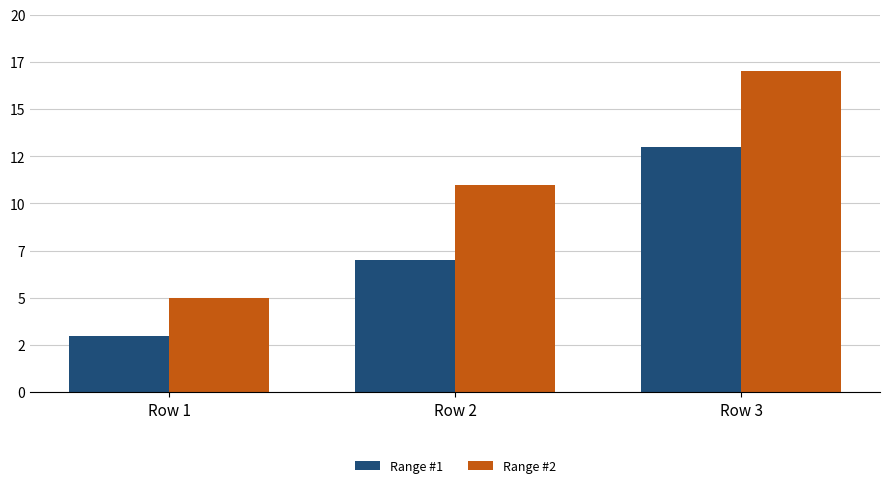

The Range #2 series shows 5 at Row 1. True or false?

True